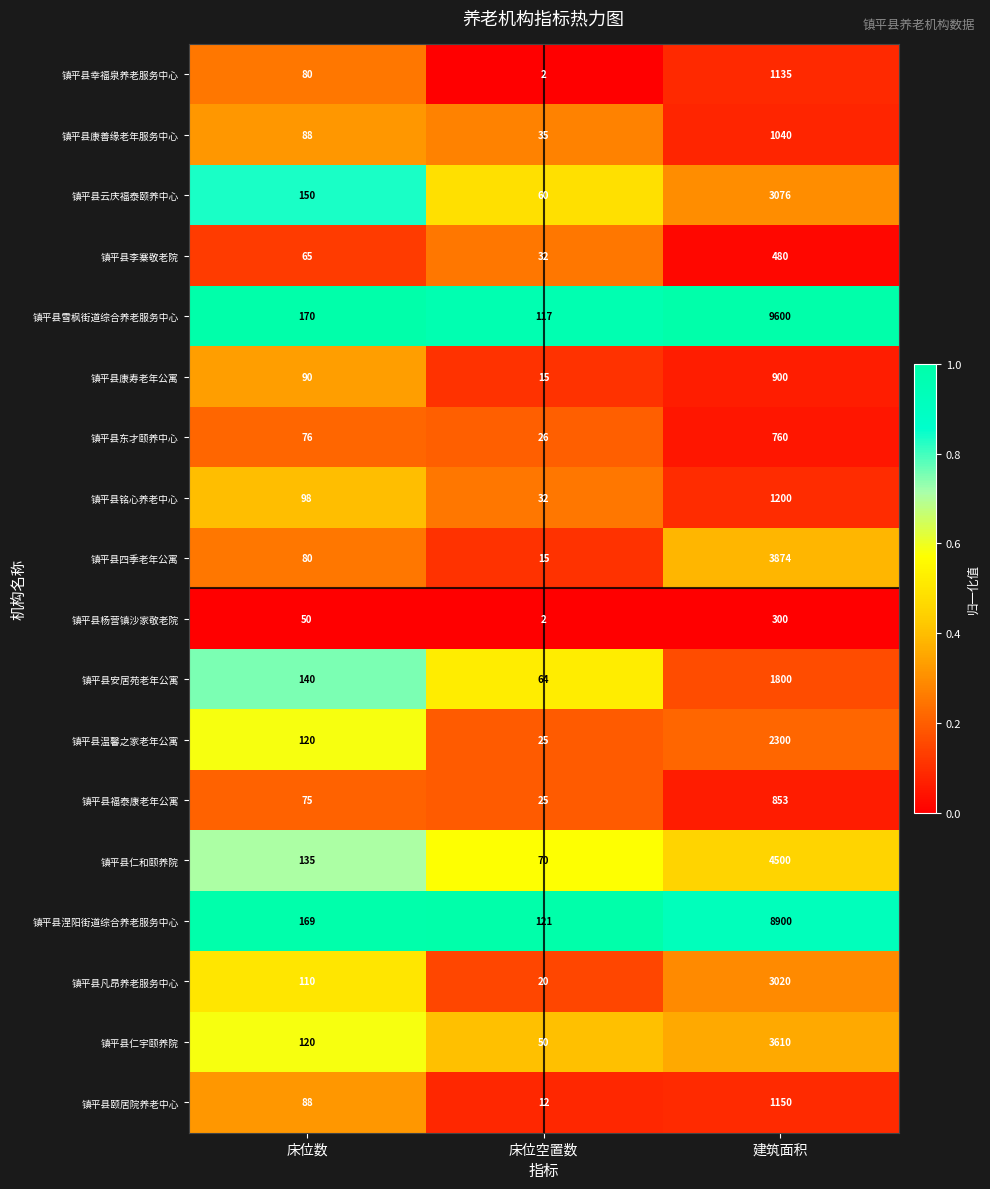

The 镇平县安居苑老年公寓 series shows 807 at 建筑面积. True or false?

False